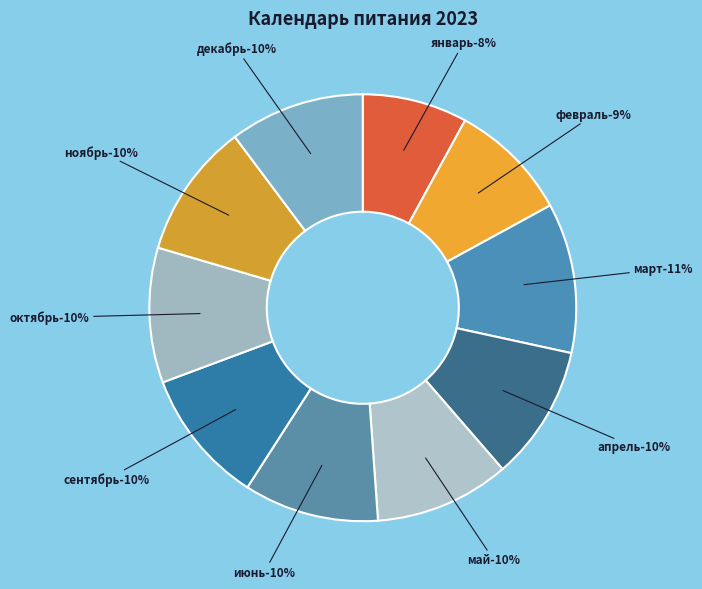

To the nearest percent, what portion does декабрь represent?

10%